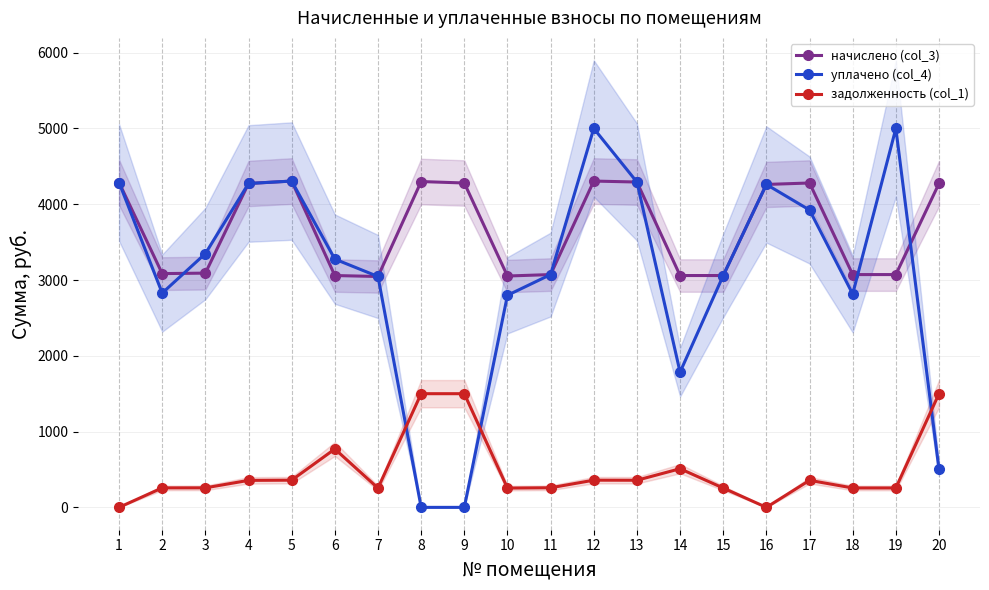

What is the approximate value of уплачено (col_4) at 14?

1784.5